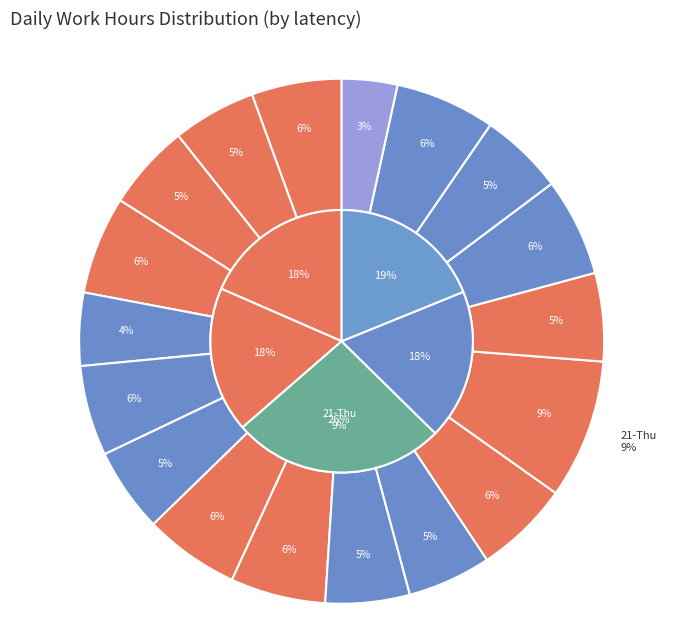

To the nearest percent, what is the average slice percentage?

6%